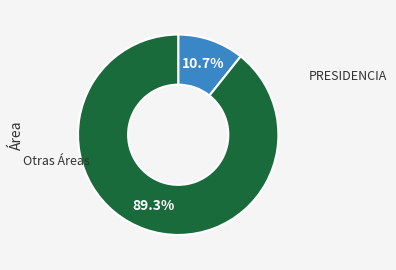

Does any single category account for the majority?

Yes